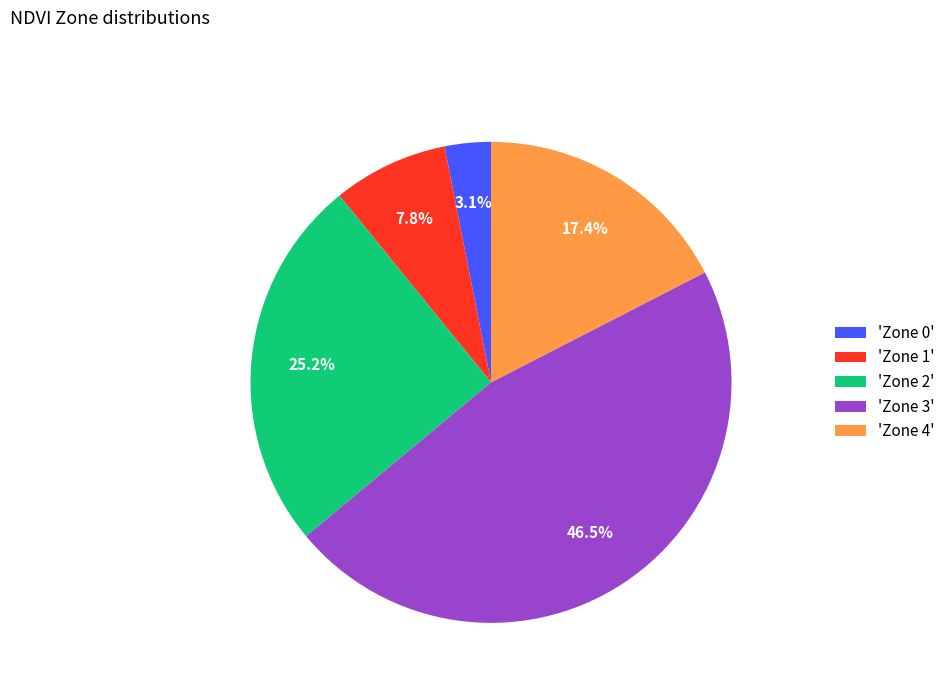

Is there any slice that represents more than half of the pie?

No